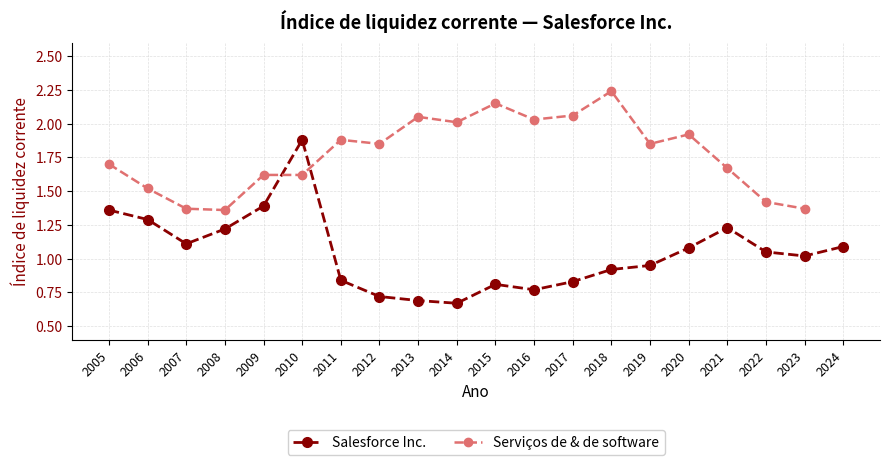

What is the smallest value displayed?

0.7